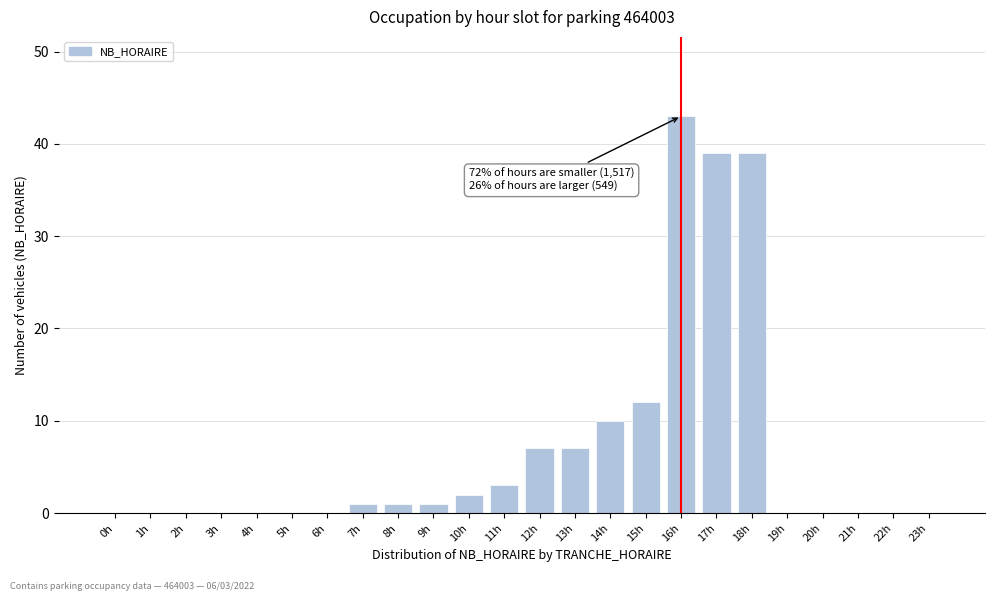

Reading right to left, extract all data points from this chart.

23h=0	22h=0	21h=0	20h=0	19h=0	18h=39	17h=39	16h=43	15h=12	14h=10	13h=7	12h=7	11h=3	10h=2	9h=1	8h=1	7h=1	6h=0	5h=0	4h=0	3h=0	2h=0	1h=0	0h=0